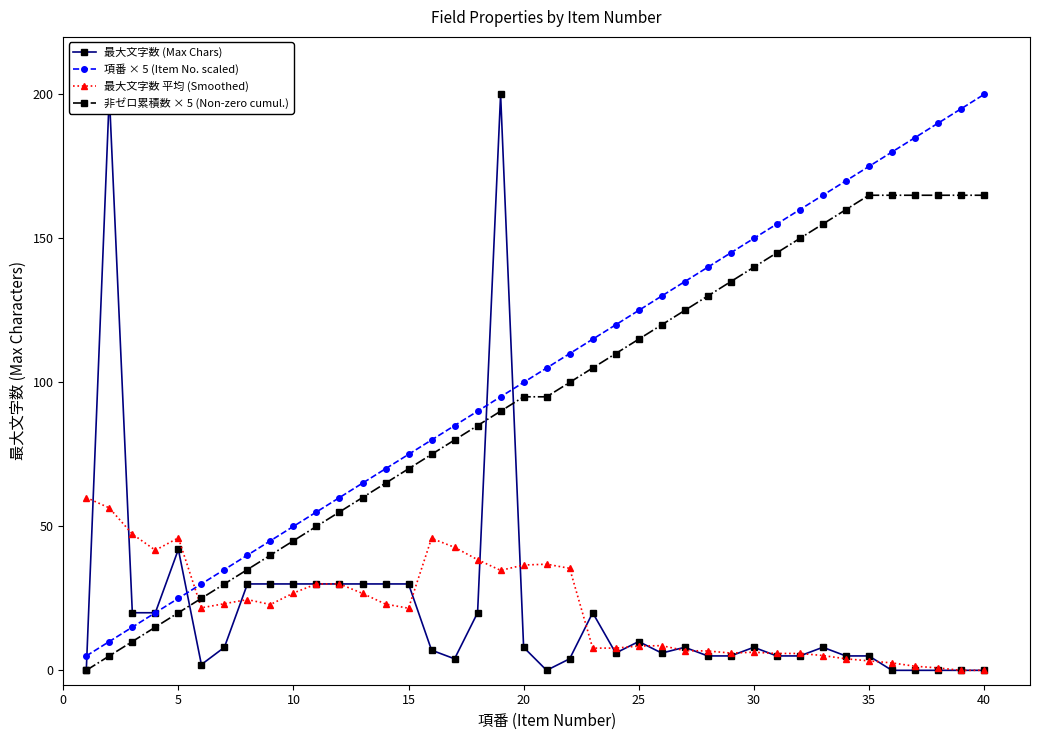

True or false: 項番 × 5 (Item No. scaled) has more than 1 points higher than both neighbors.

False